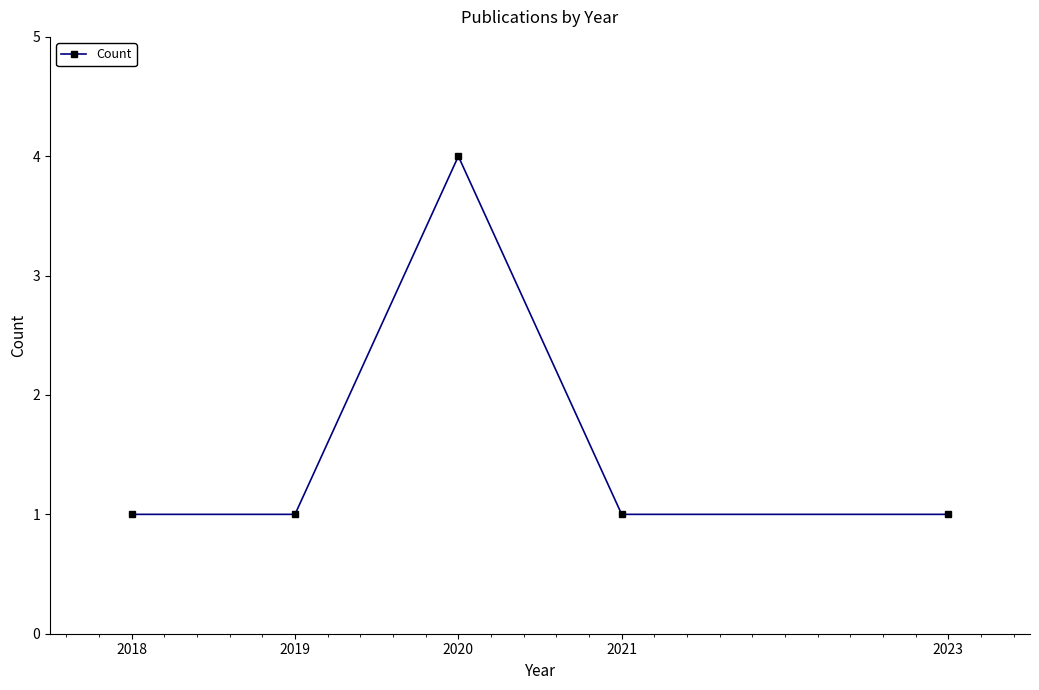

Where is the first local maximum?

2020